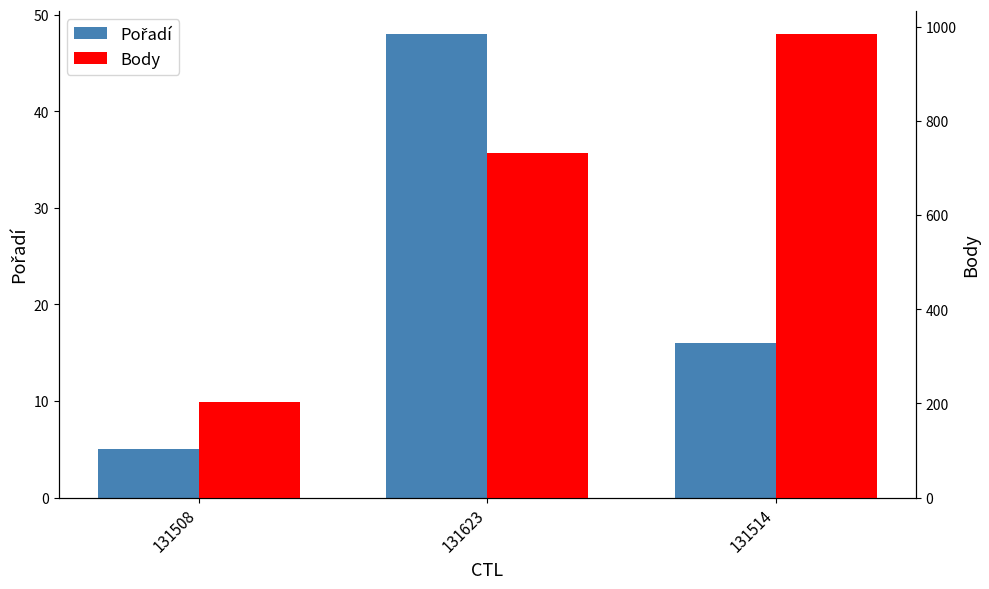

Rank the series by their maximum value, from lowest to highest.

Pořadí, Body